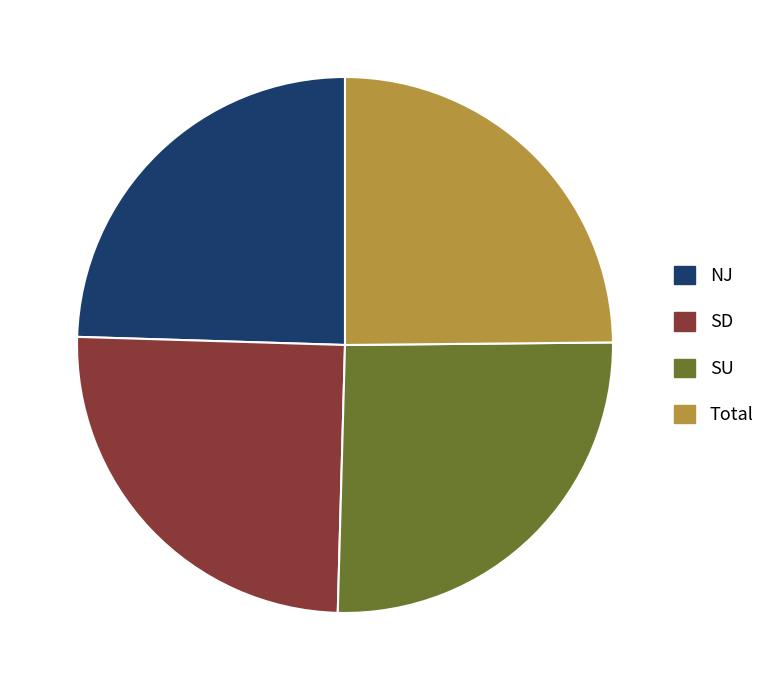

Do NJ and Total together represent more than half of the pie?

No